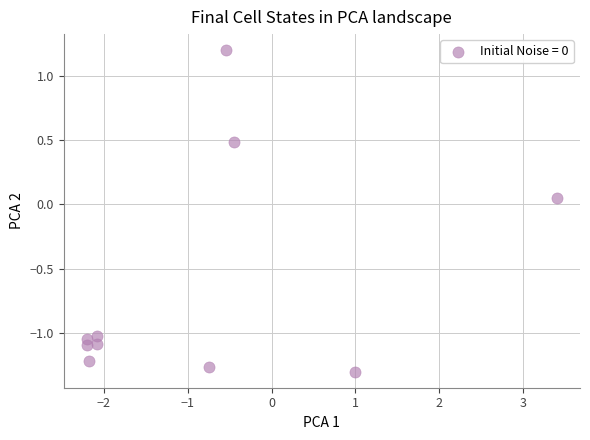

What is the range of X values (max minus min)?

5.6